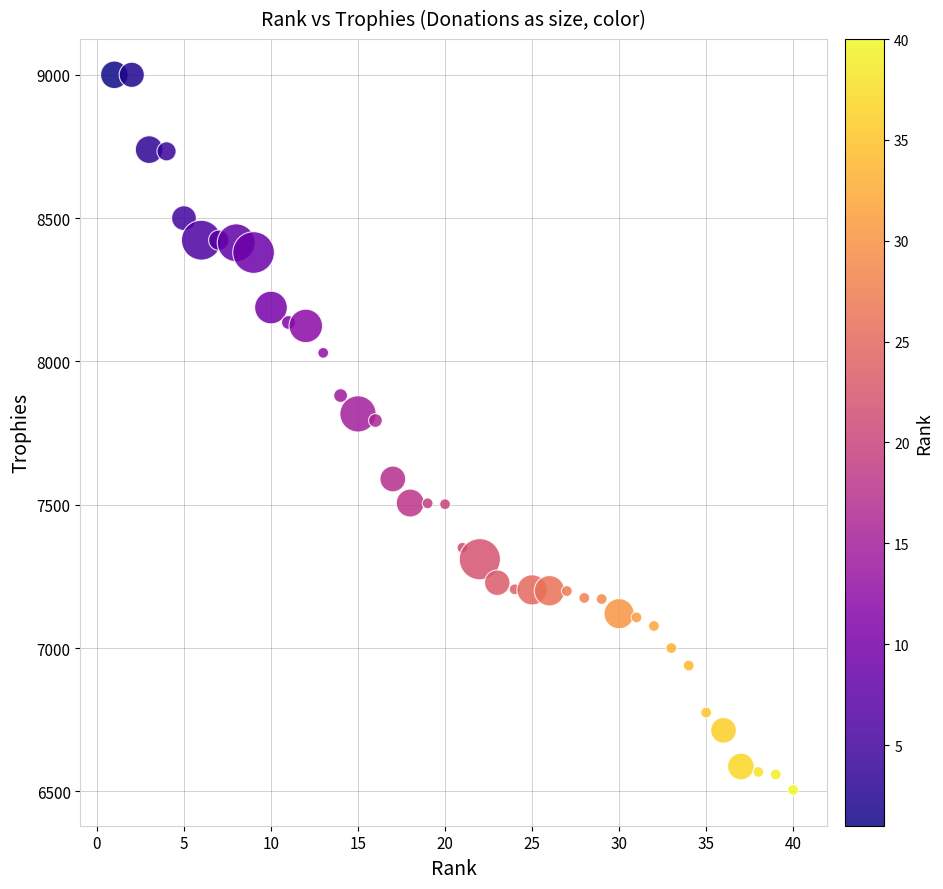

What is the range of Y values (max minus min)?

2495